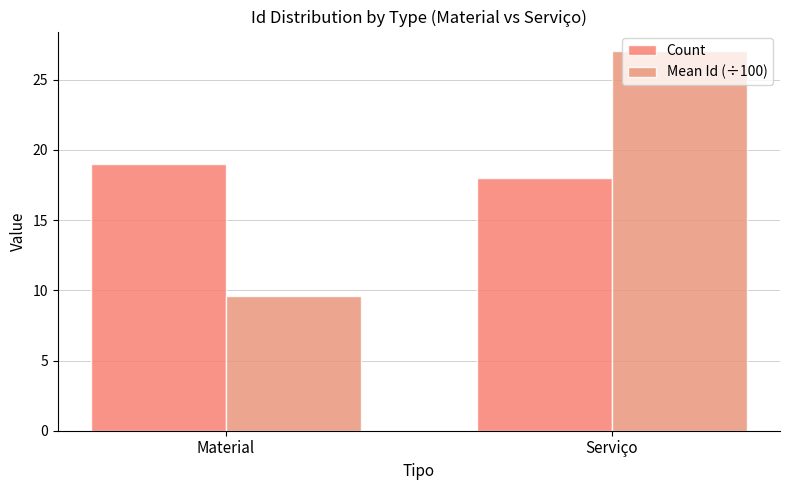

What is the average value of the Mean Id (÷100) series?

18.3